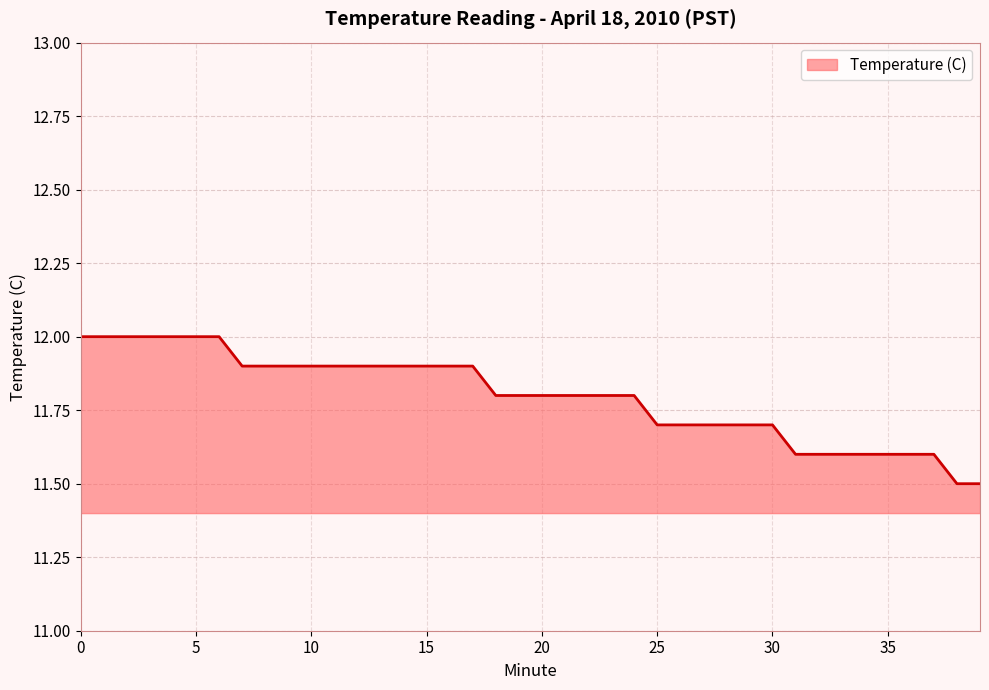

What is the maximum value shown in the chart?

12.0